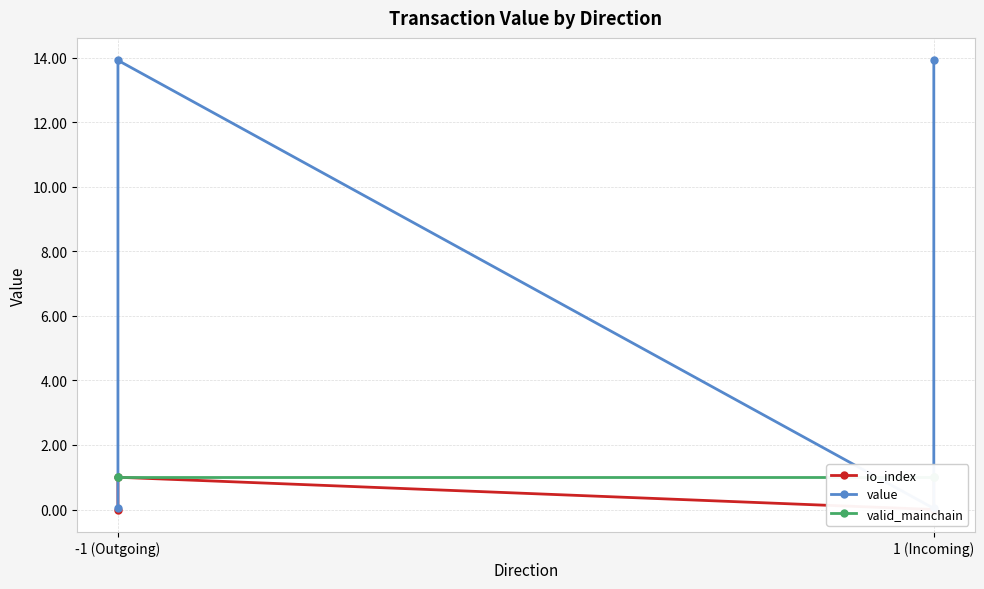

What is the label of the 1st point from the left?

-1 (Outgoing)